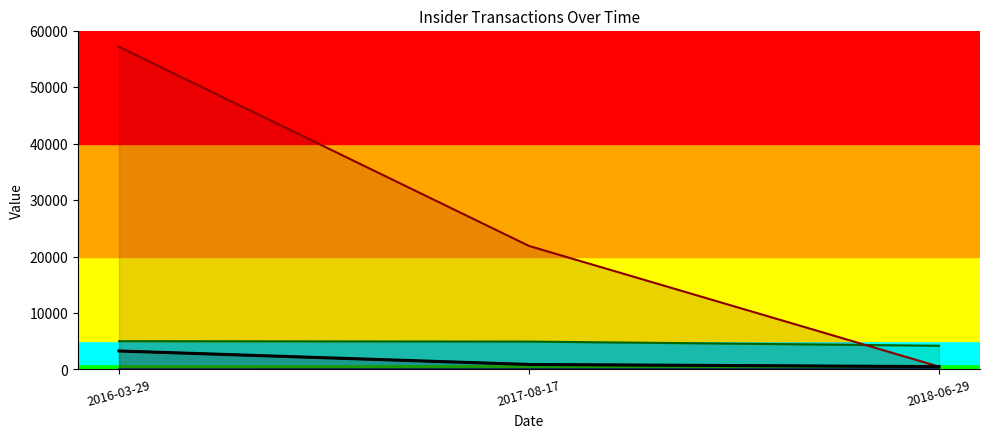

What is the label of the 1st point from the left?

2016-03-29